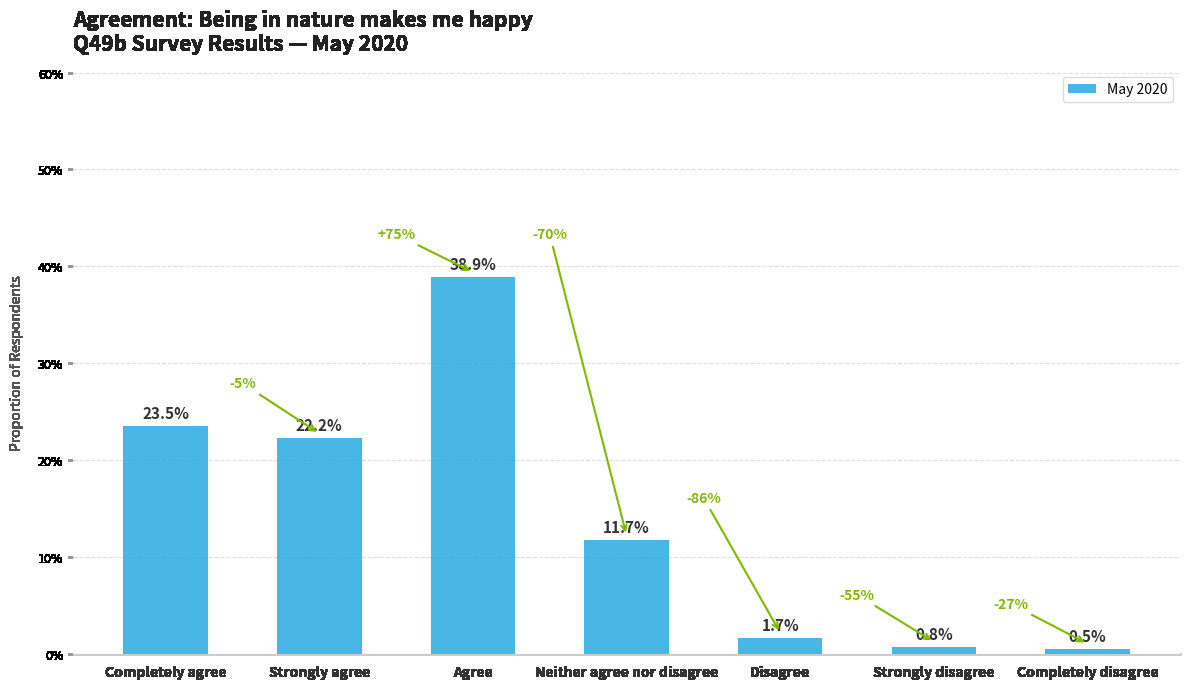

Between Strongly disagree and Completely disagree, which is larger?

Strongly disagree